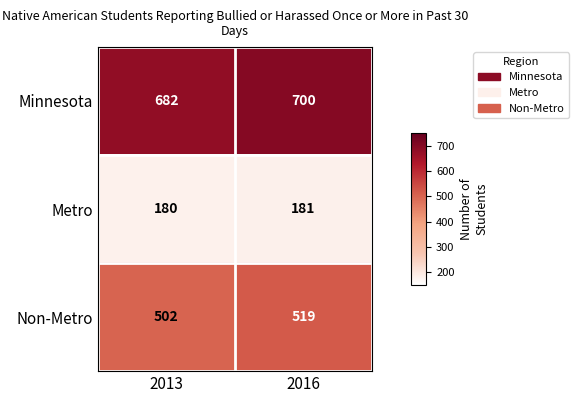

What is the spread (max minus min) of values at 2013?

502